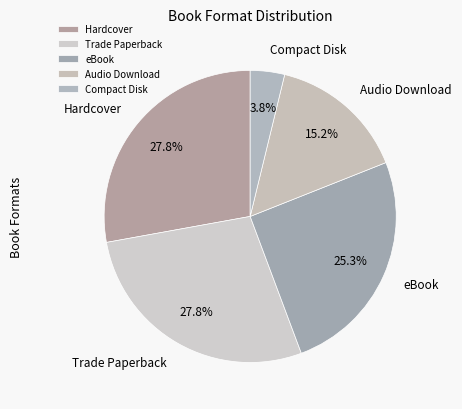

How many segments does this pie chart have?

5